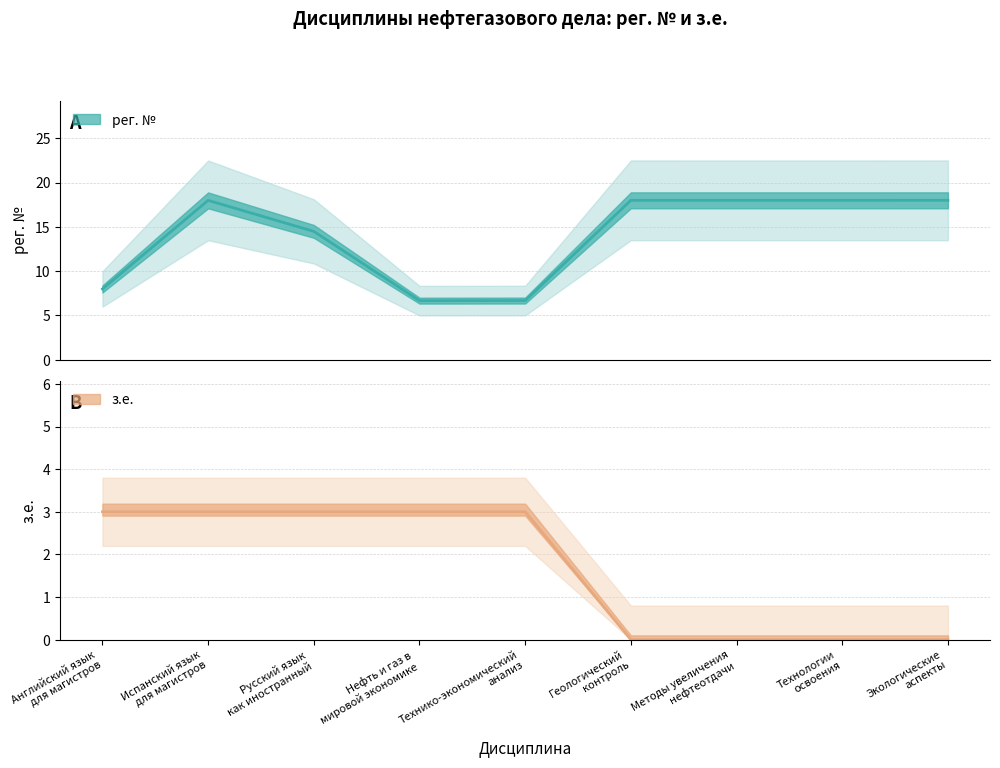

True or false: рег. № and з.е. cross at least once.

False